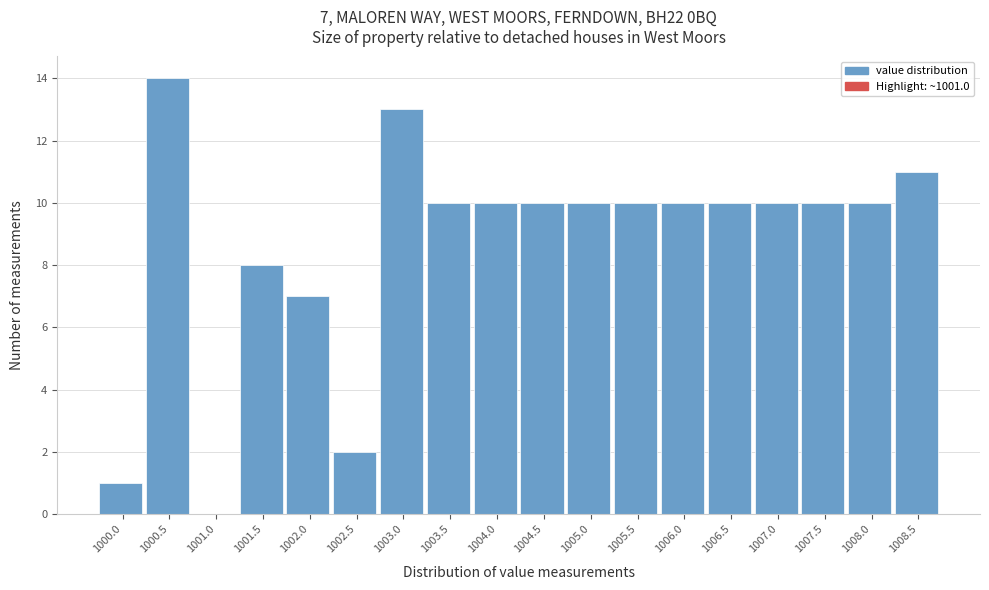

Reading left to right, extract all data points from this chart.

1000.0=1	1000.5=14	1001.0=0	1001.5=8	1002.0=7	1002.5=2	1003.0=13	1003.5=10	1004.0=10	1004.5=10	1005.0=10	1005.5=10	1006.0=10	1006.5=10	1007.0=10	1007.5=10	1008.0=10	1008.5=11